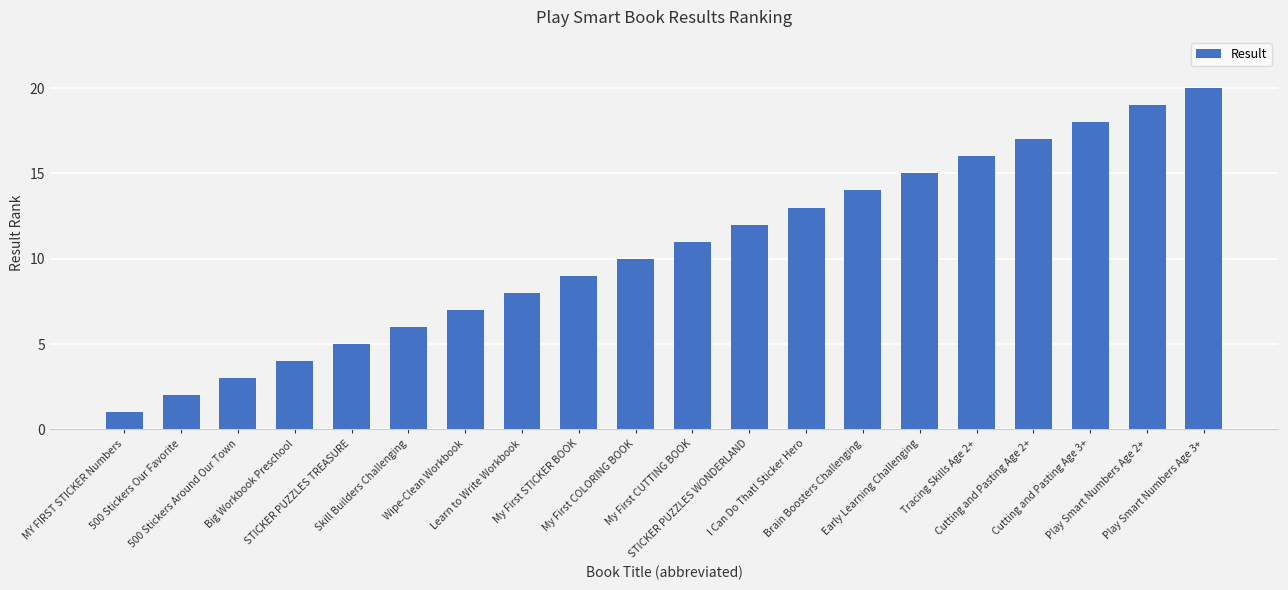

What is the minimum value shown in the chart?

1